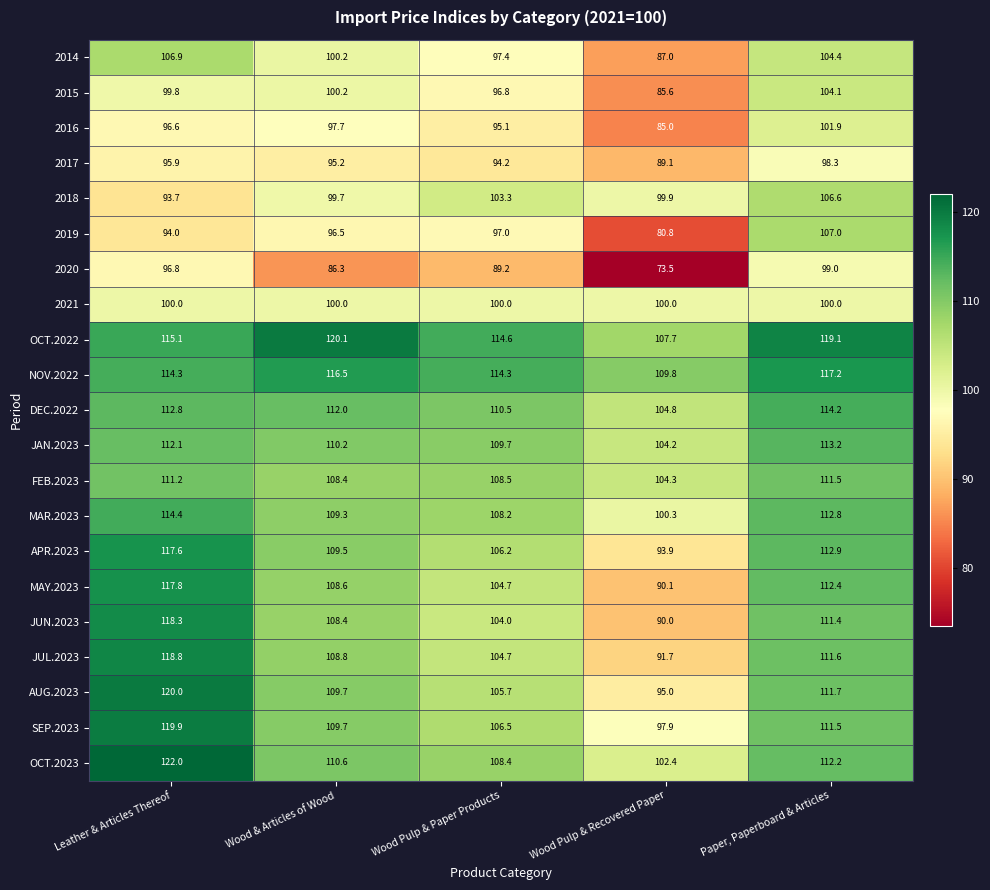

At which category is the sum across all series the highest?

Leather & Articles Thereof